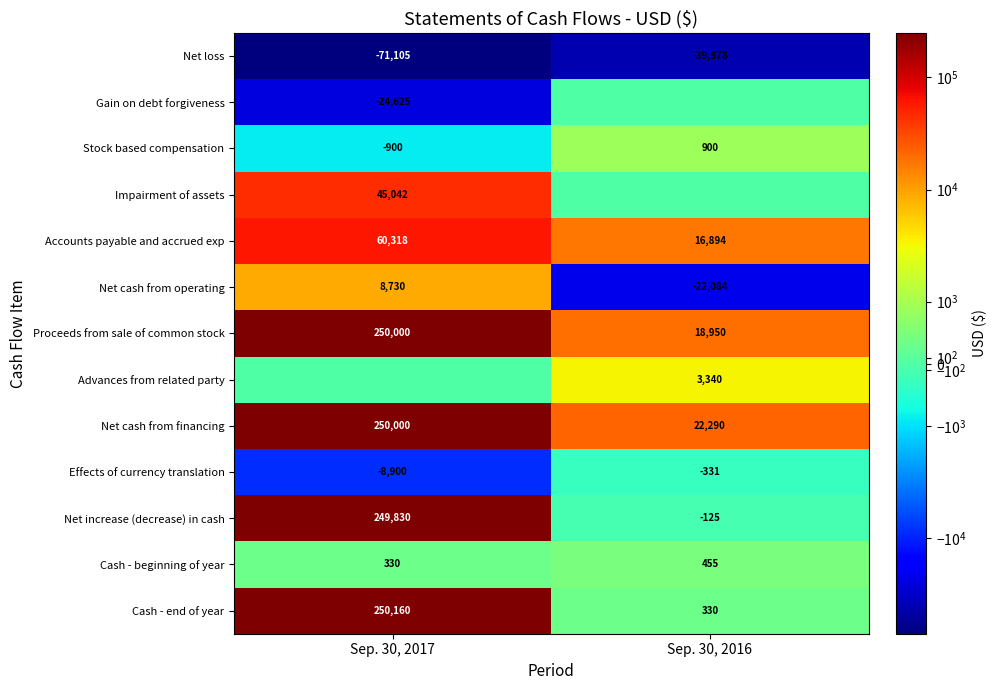

At how many categories does at least one series exceed 193400?

1